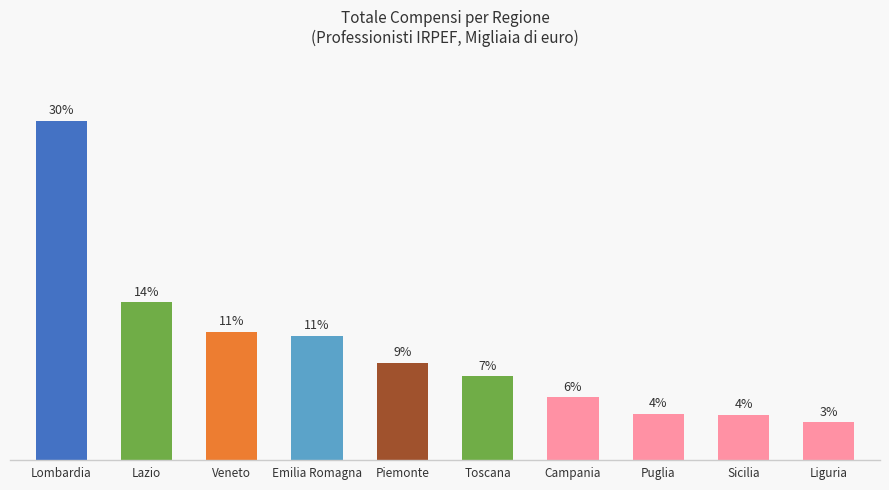

Does the chart contain any negative values?

No